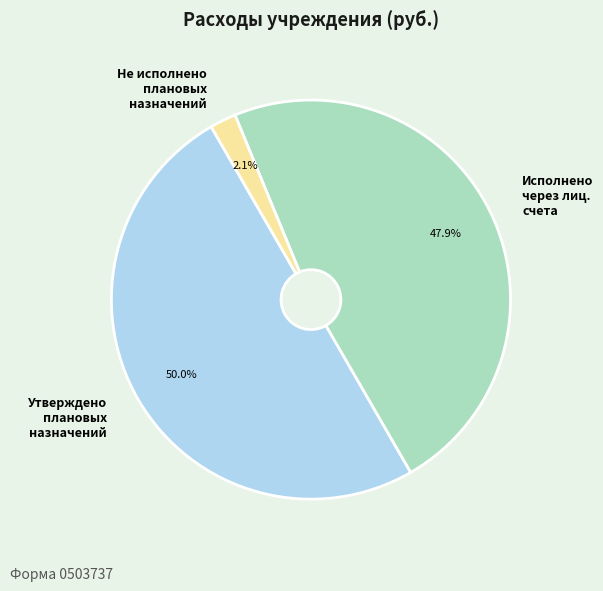

To the nearest percent, what is the difference between the largest and smallest slice percentages?

48%